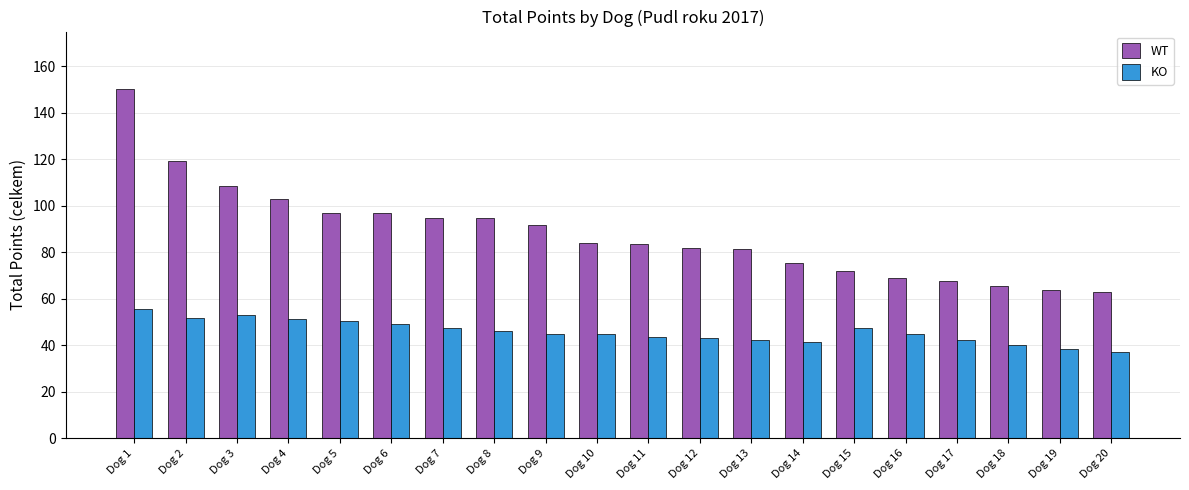

True or false: KO has a value of 87.3 at Dog 4.

False